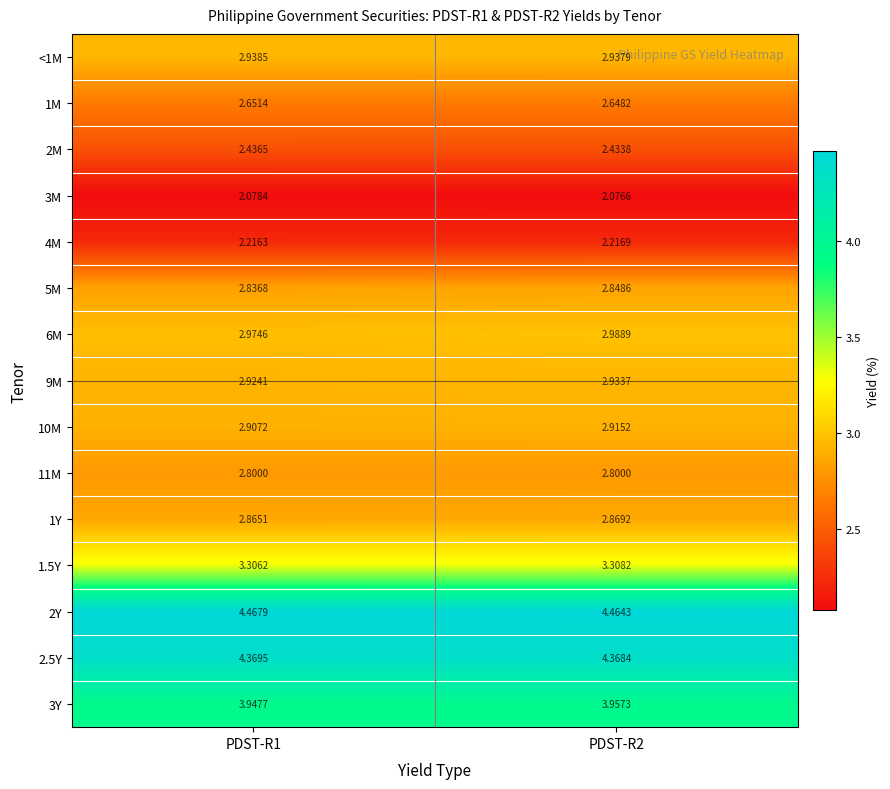

At which category is the sum across all series the highest?

PDST-R2